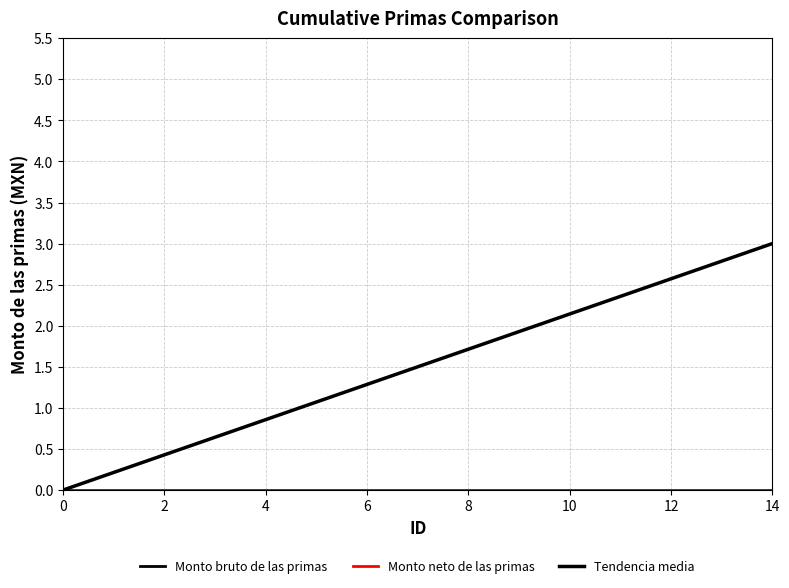

Does the chart display data point markers on the line(s)?

No